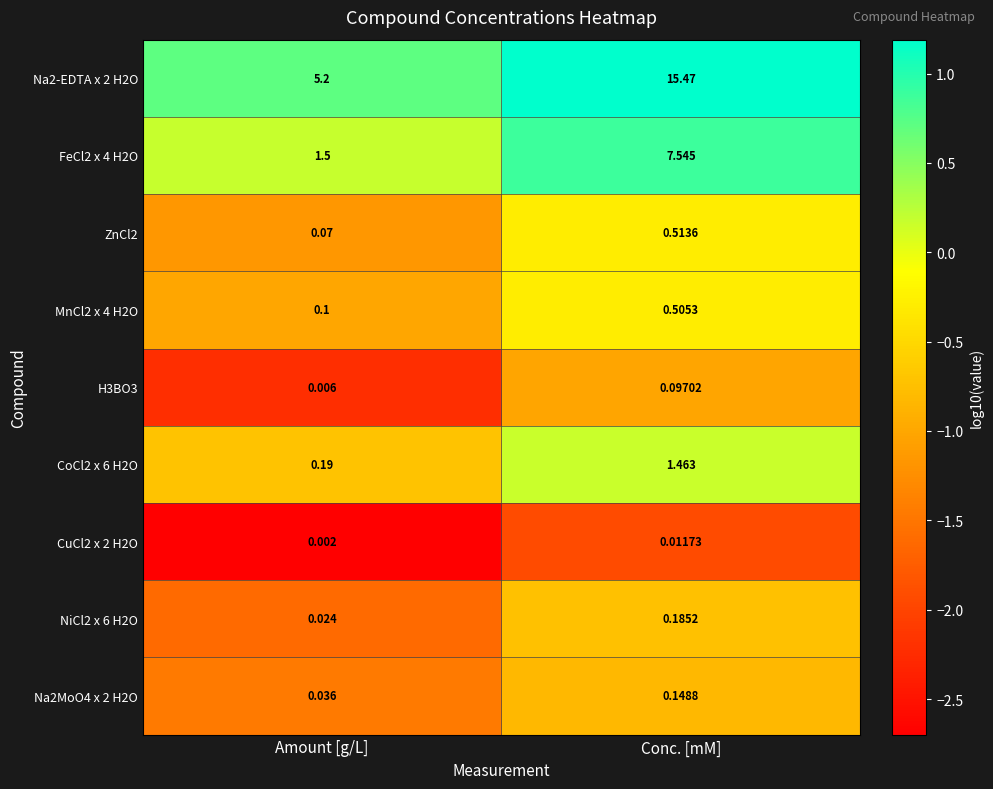

At which category is the sum across all series the highest?

Conc. [mM]